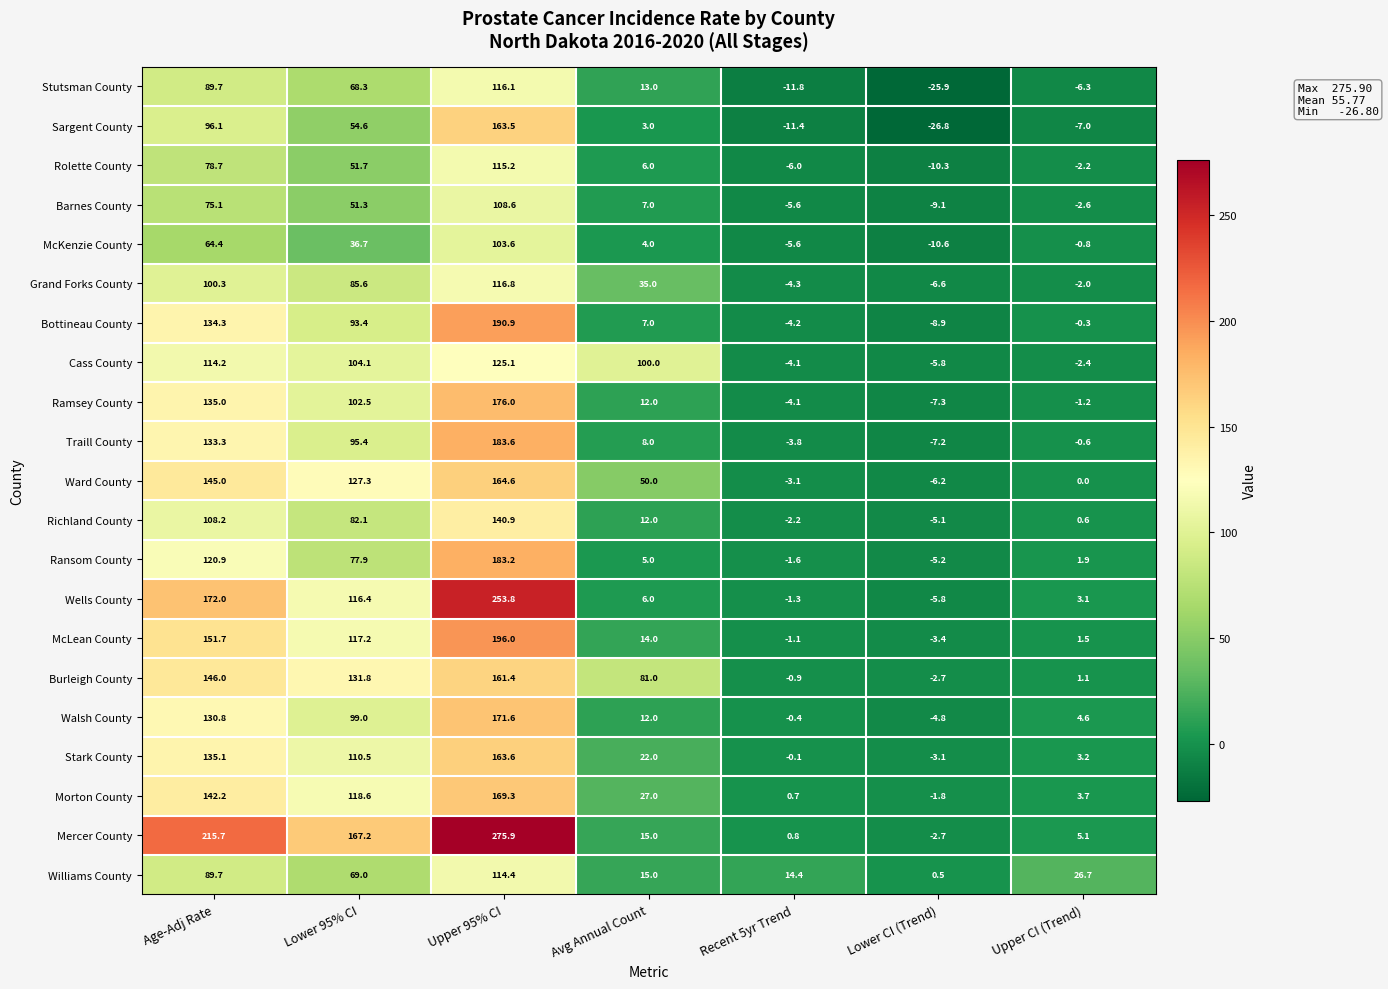

What is the difference between the Walsh County values at Lower 95% CI and Upper 95% CI?

72.6